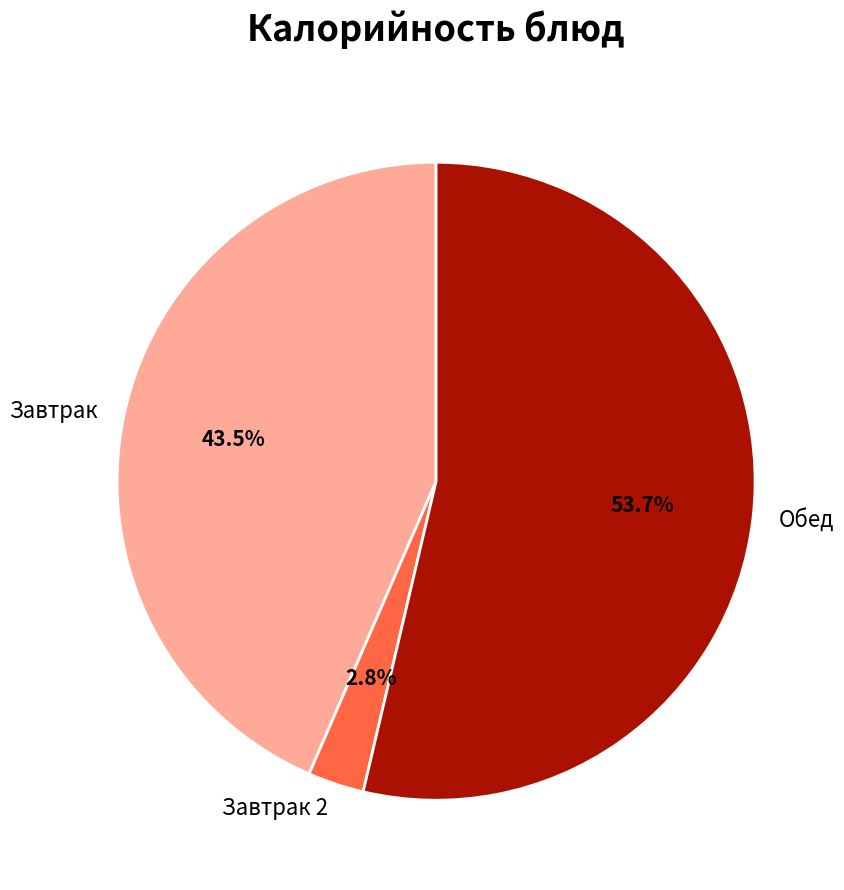

What percentage is NOT represented by Завтрак 2?

97.2%